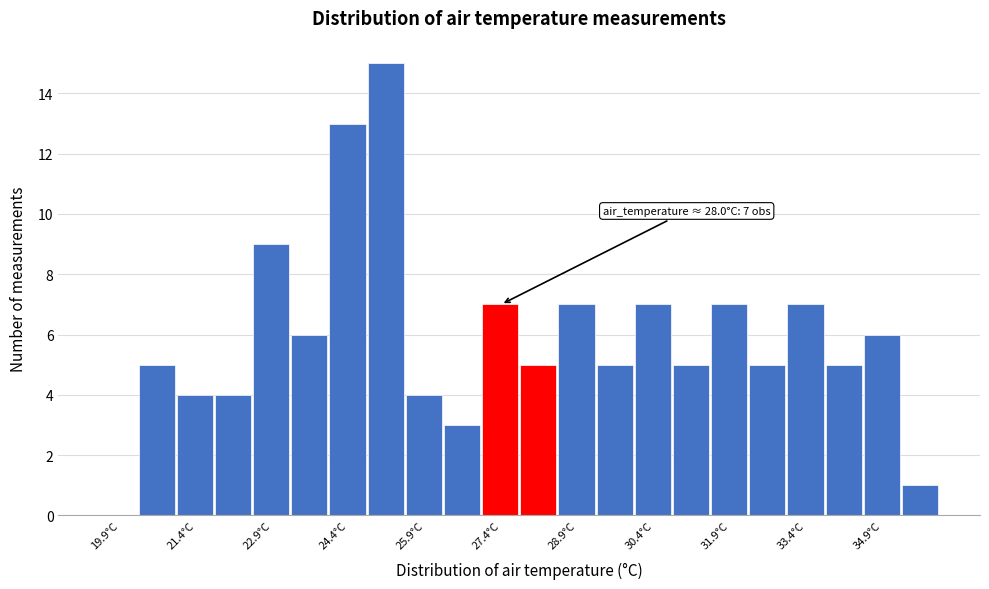

Around what value on the x-axis is the tallest bar? Give the approximate position of its centre, as read against the axis.

25.2